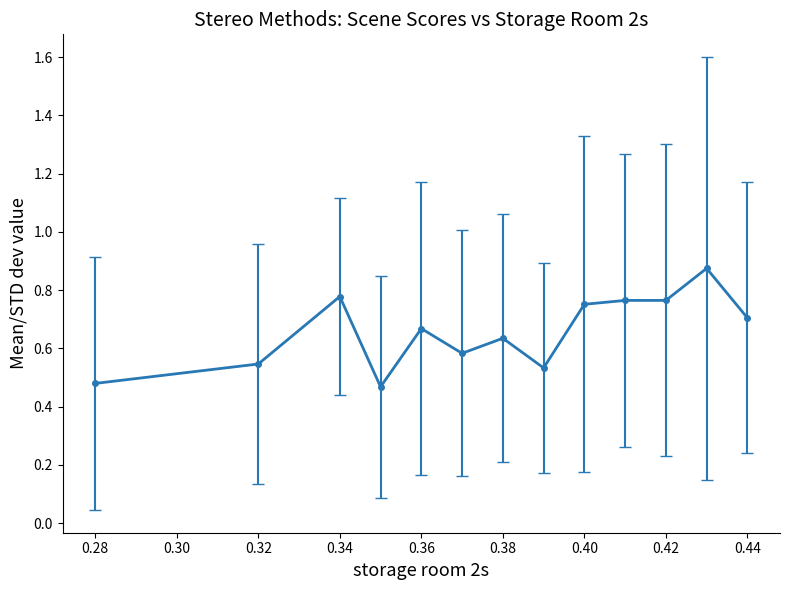

How many lines are shown in the chart?

1